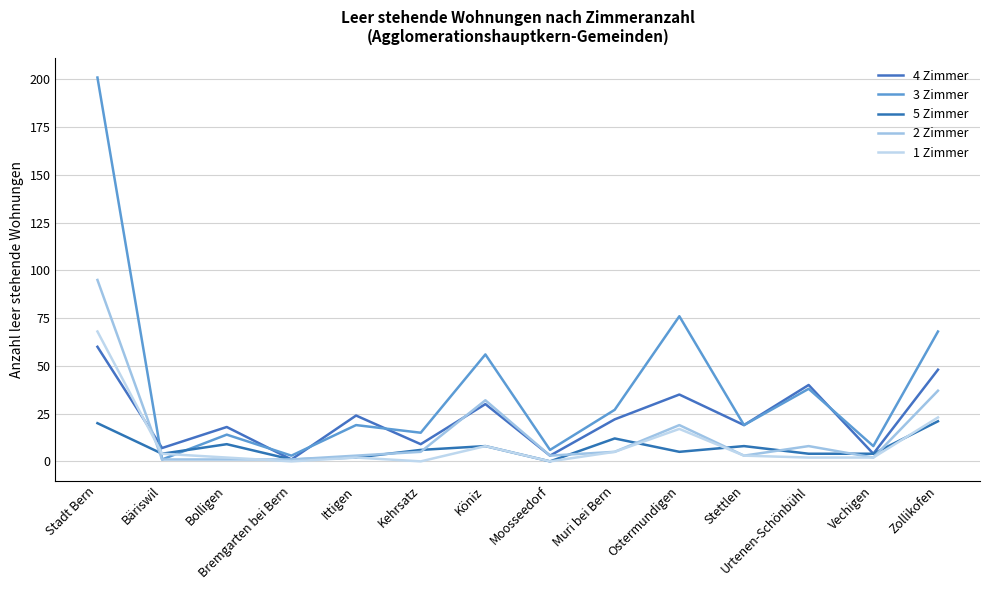

Is this an area chart (filled region under the line)?

No